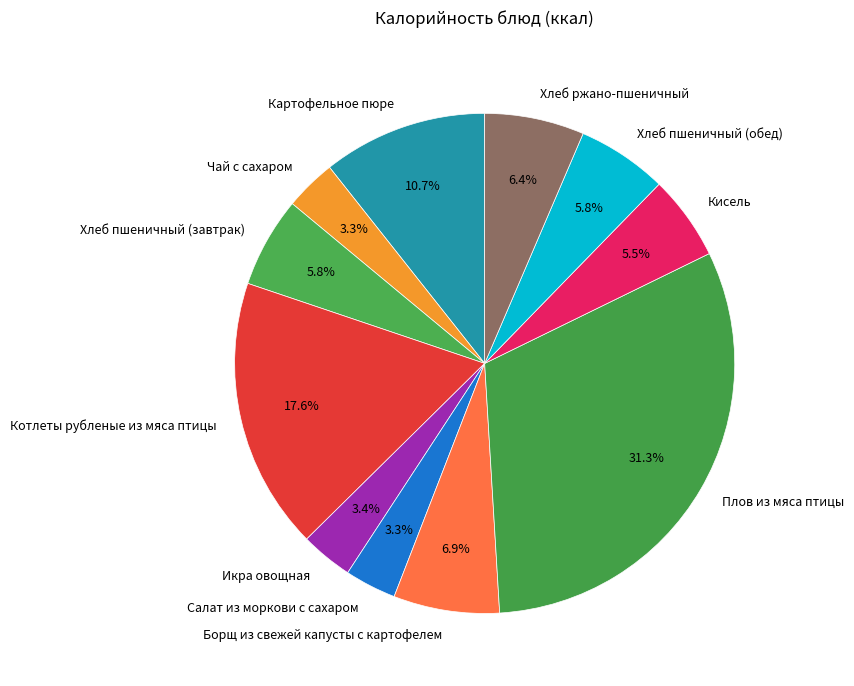

To the nearest percent, what is the difference between the Хлеб пшеничный (обед) and Хлеб ржано-пшеничный slice percentages?

1%